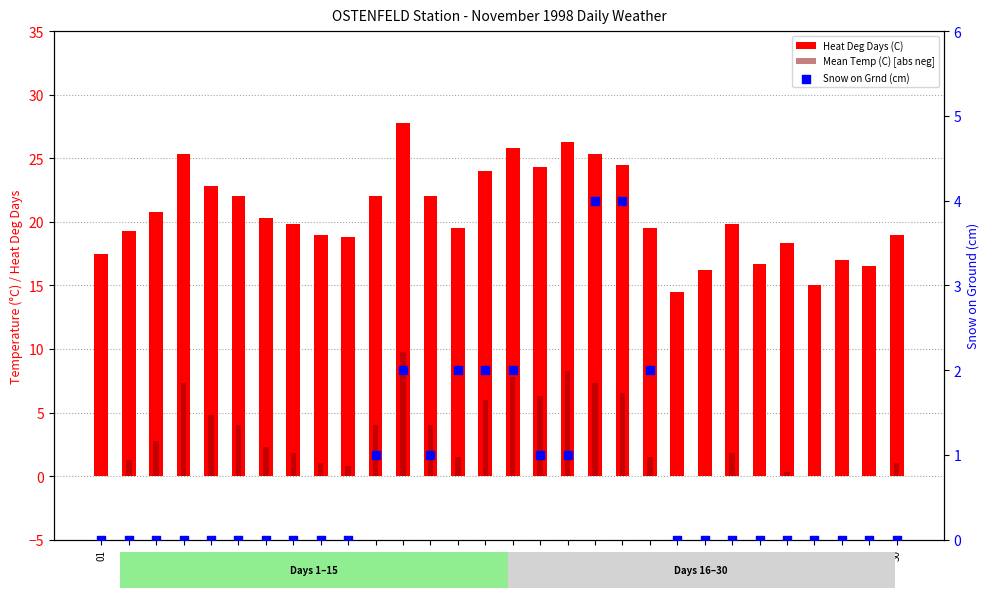

At which category is the sum across all series the highest?

12